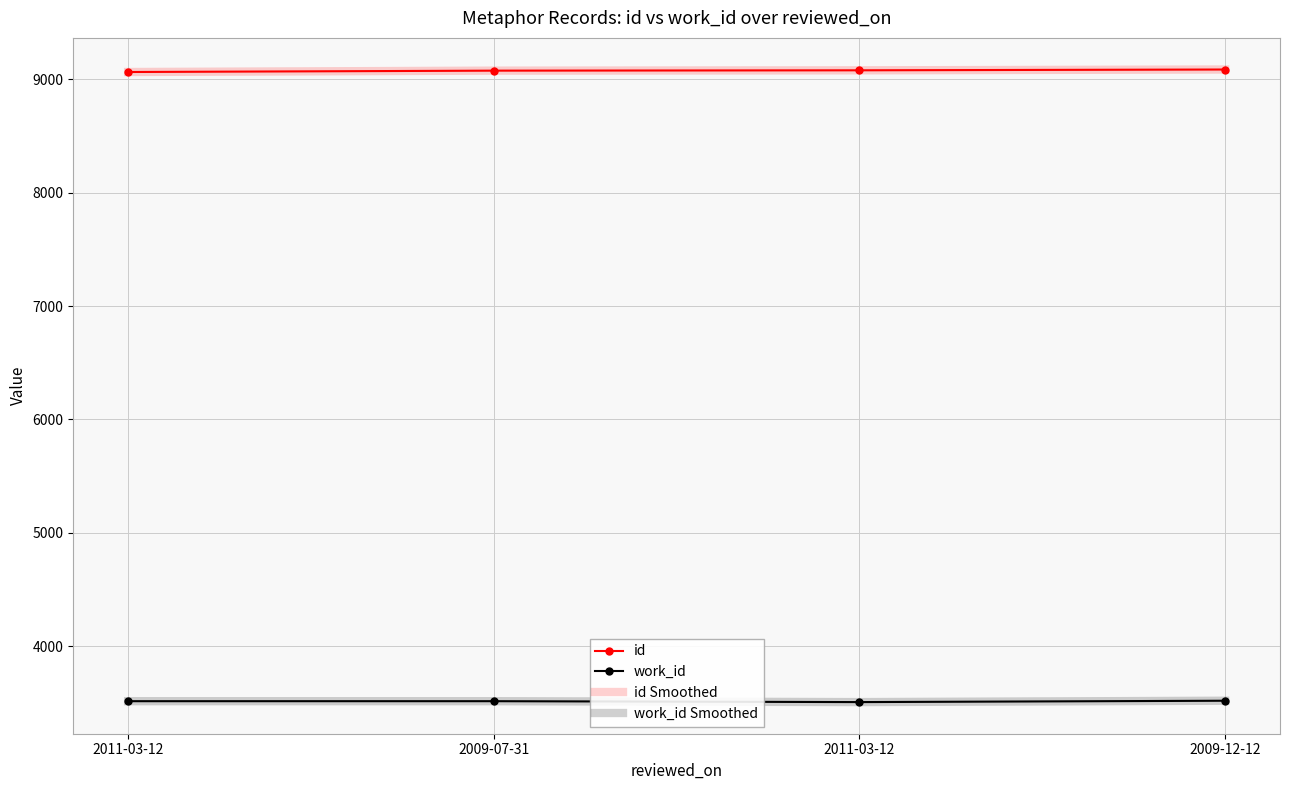

How many data points in work_id are less than 3514?

1